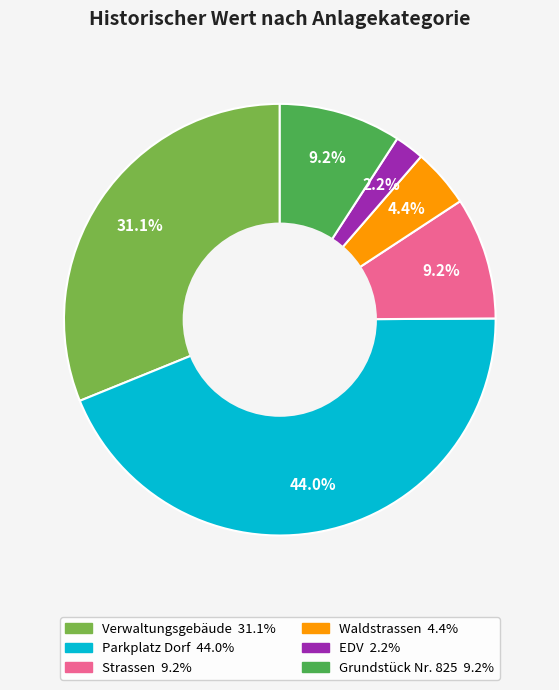

To the nearest percent, what is the difference between the largest and smallest slice percentages?

42%